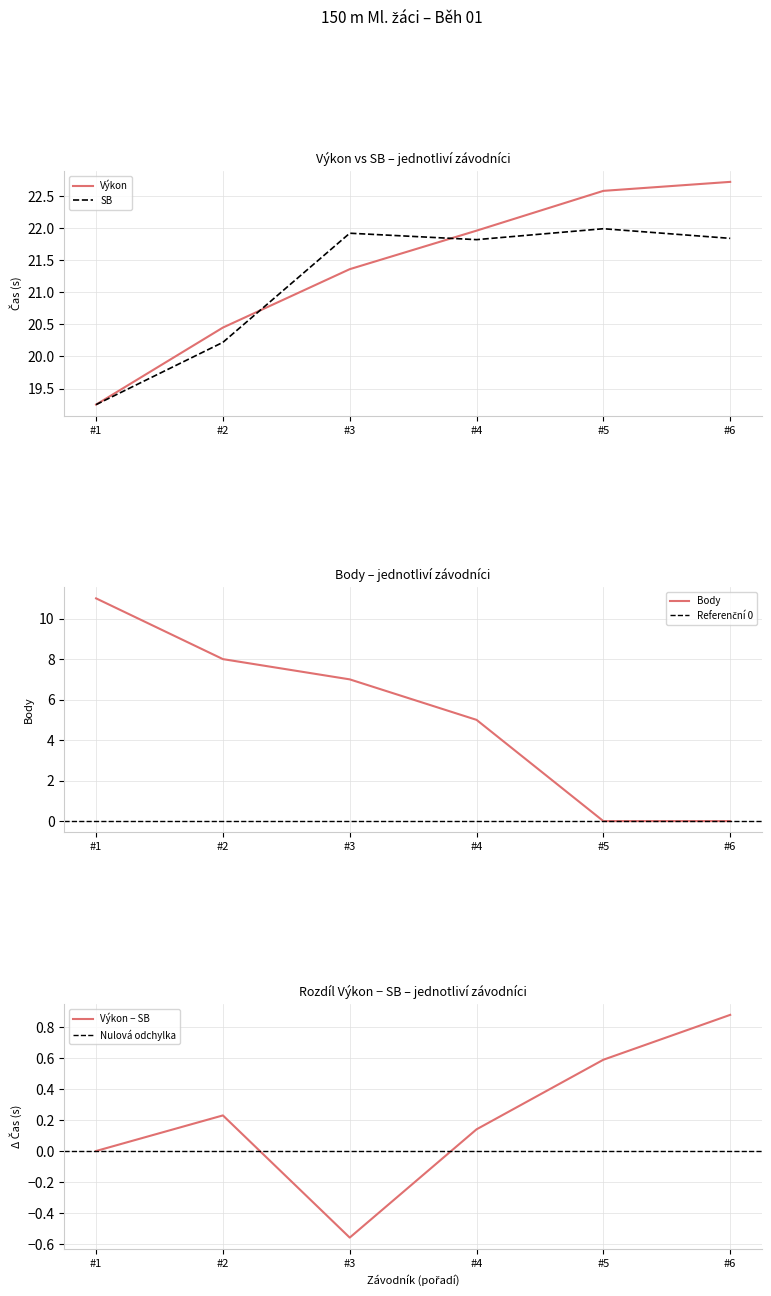

What is the average value of the SB series?

21.2